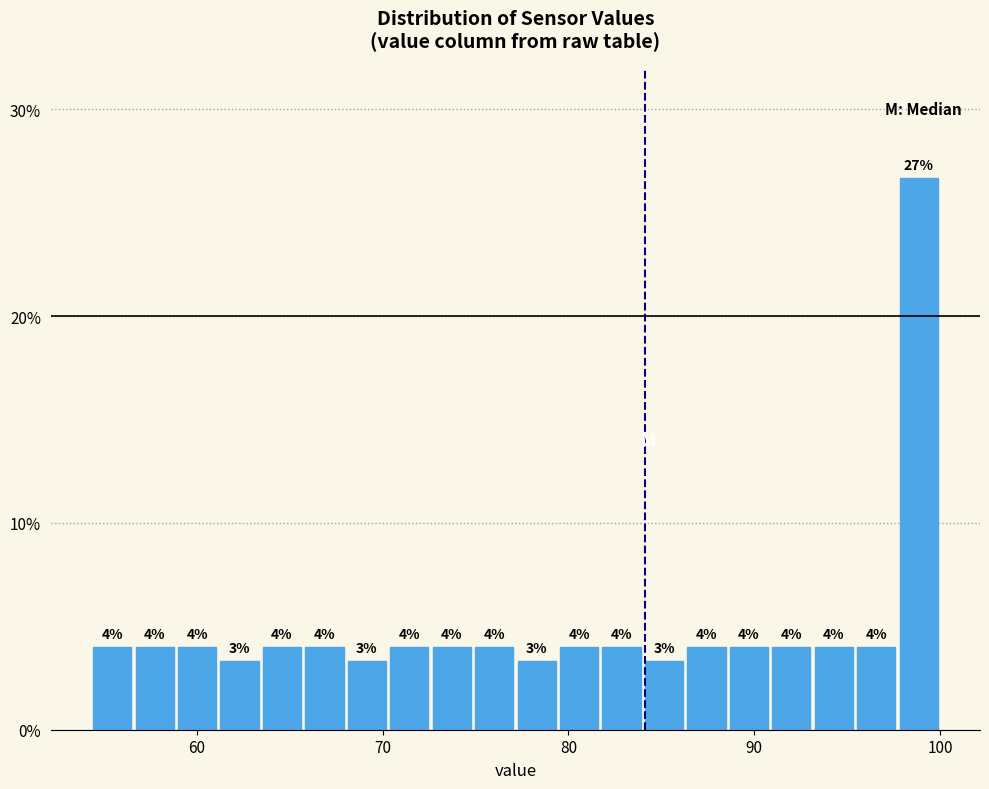

Around what value on the x-axis is the tallest bar? Give the approximate position of its centre, as read against the axis.

99